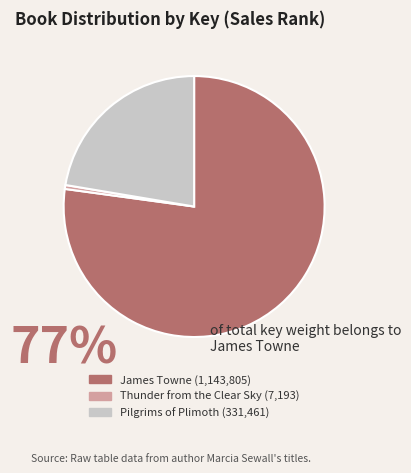

Does any single category account for the majority?

Yes